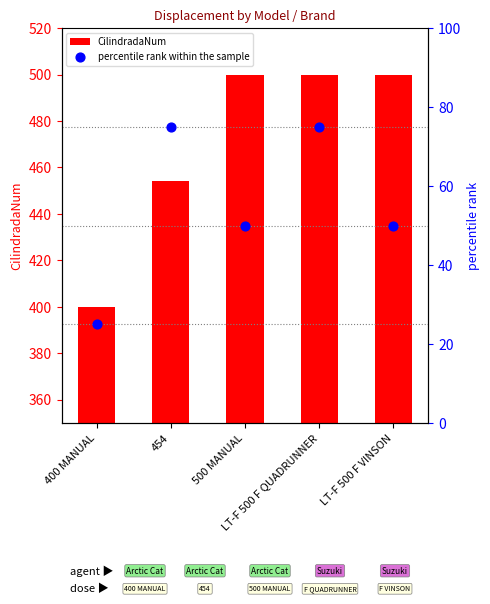

What are all the series names shown in the legend?

CilindradaNum, percentile rank within the sample